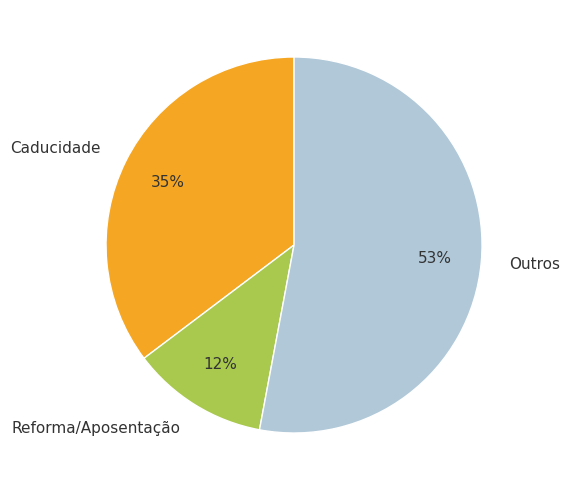

To the nearest percent, what percentage of the pie is Caducidade?

35%